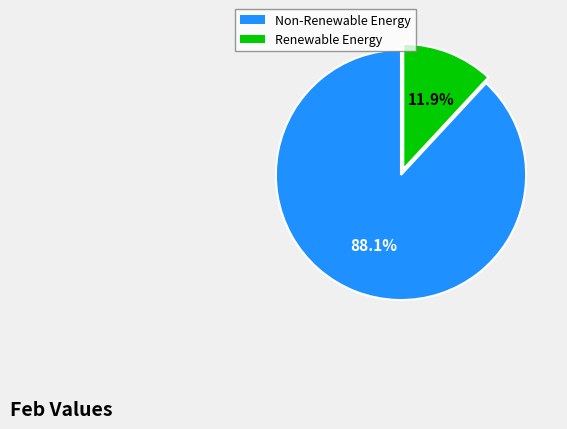

How many slices are in this pie chart?

2